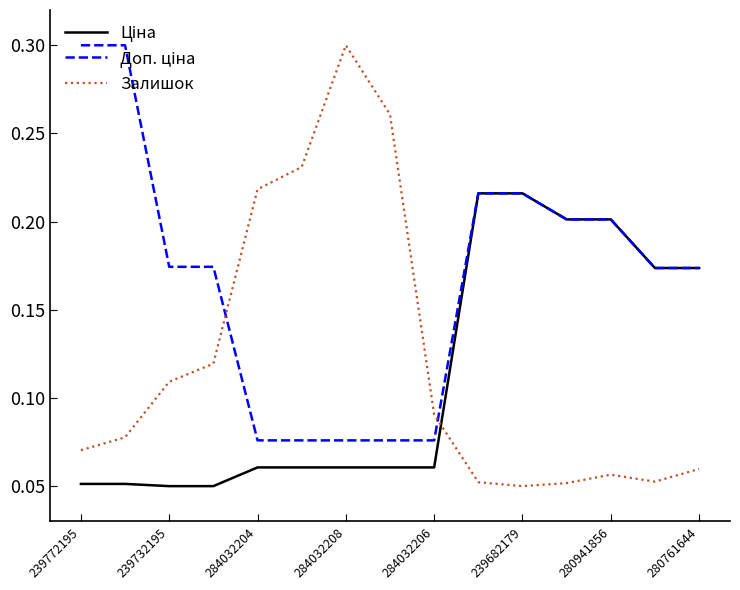

Is this an area chart (filled region under the line)?

No